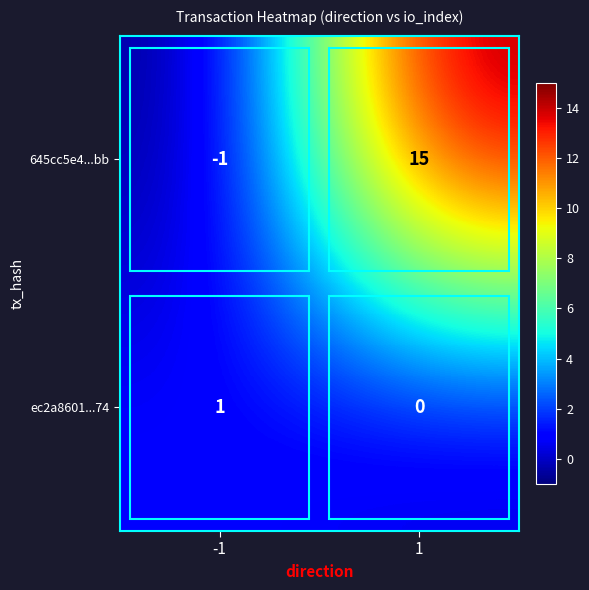

What is the total value across all series at 1?

15